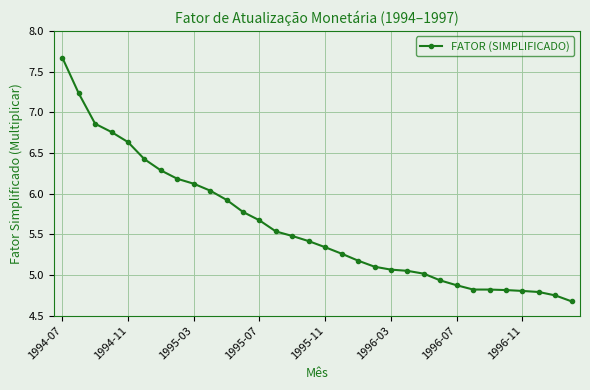

What is the sum of all values?

179.3